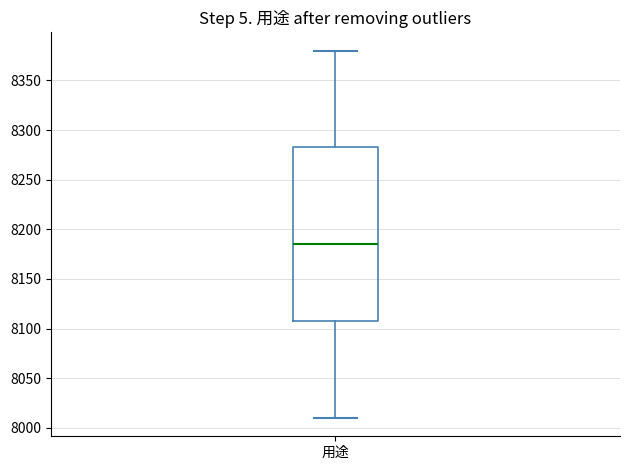

Where does the lower whisker of the box for 用途 end on the y-axis? The values are not printed on the chart, so give them approximately, as read against the axis.

8010